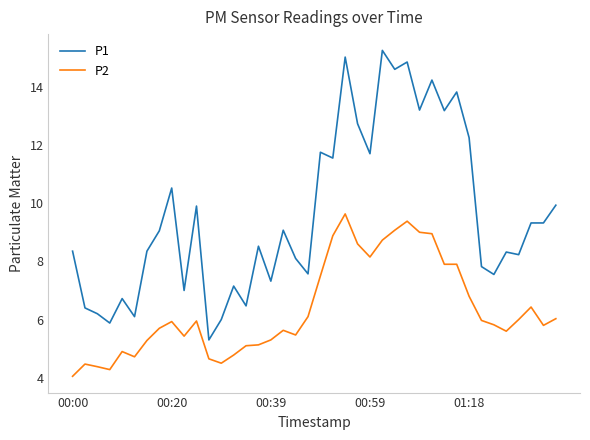

True or false: P2 and P1 intersect in this chart.

False